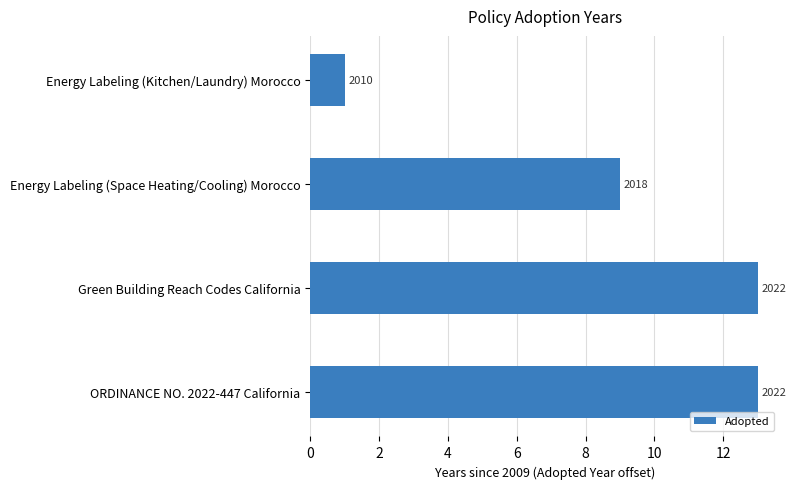

How many values are between 9 and 13?

3